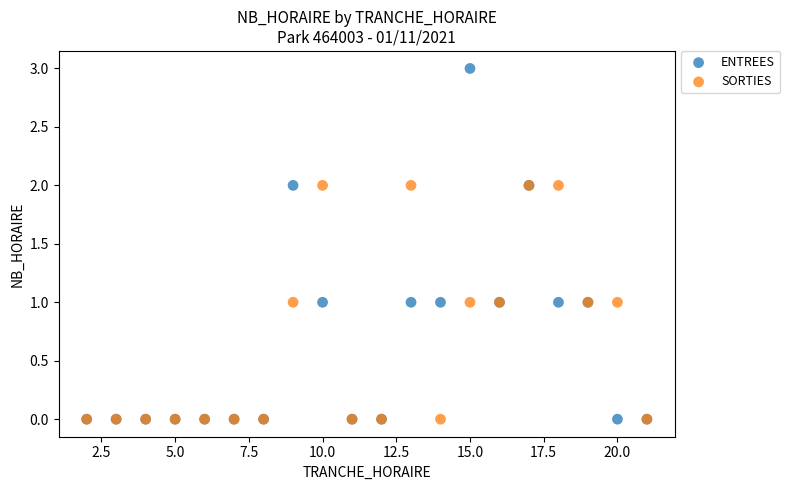

Which series has the widest spread of Y values?

ENTREES